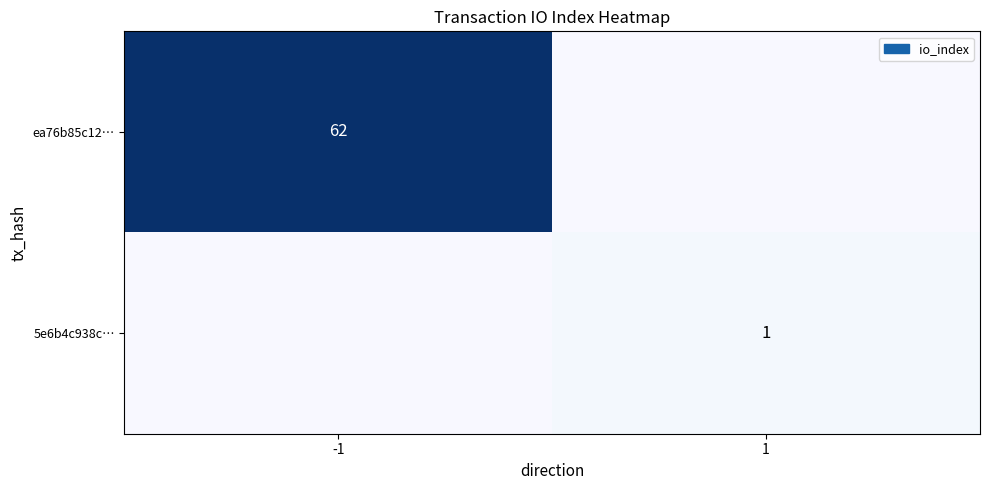

Is the value of ea76b85c12… at -1 greater than the value of 5e6b4c938c… at 1?

Yes